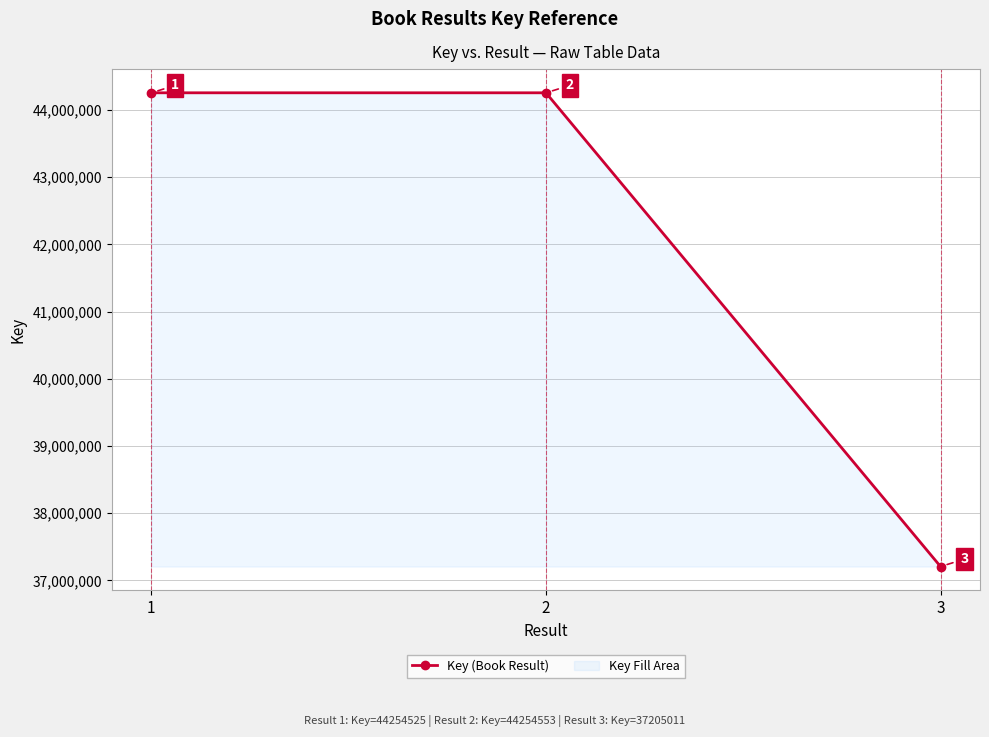

What is the average value?

41904696